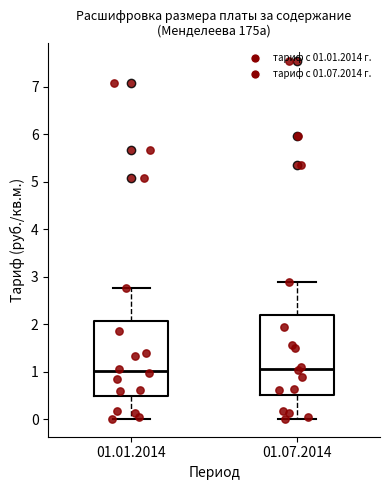

Reading left to right, read every box against the y-axis: the position of its median line, the range the box covers, and the ends of its whiskers. The values are not printed on the chart, so give them approximately, as read against the axis.

01.01.2014: median 1.0, box 0.5 to 2.1, whiskers 0.0 to 2.8
01.07.2014: median 1.1, box 0.5 to 2.2, whiskers 0.0 to 2.9